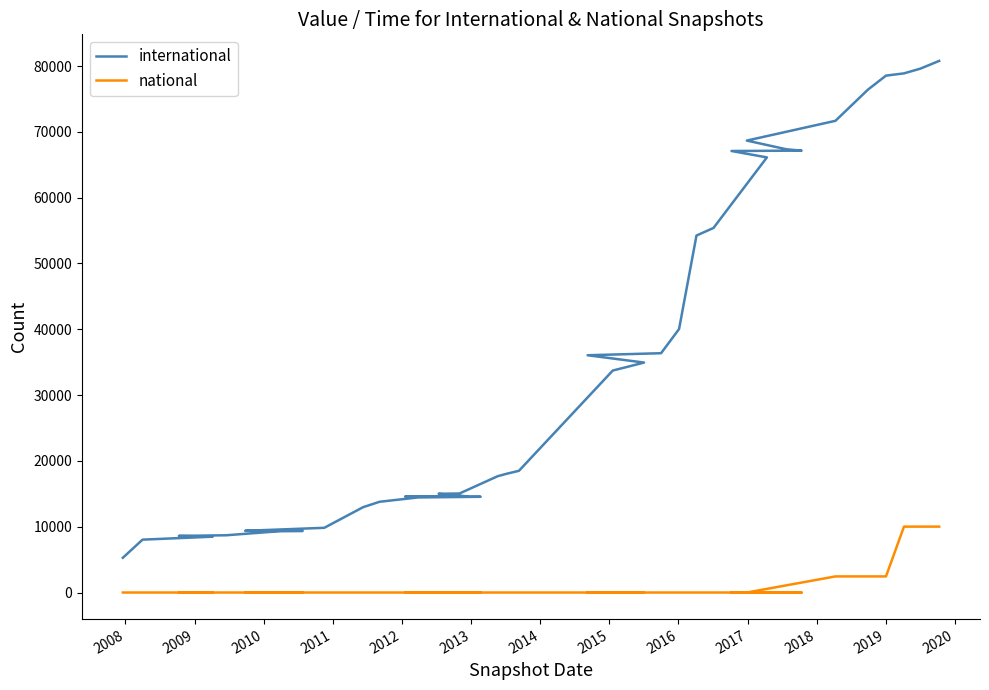

What is the label of the 2nd point from the left?

2008